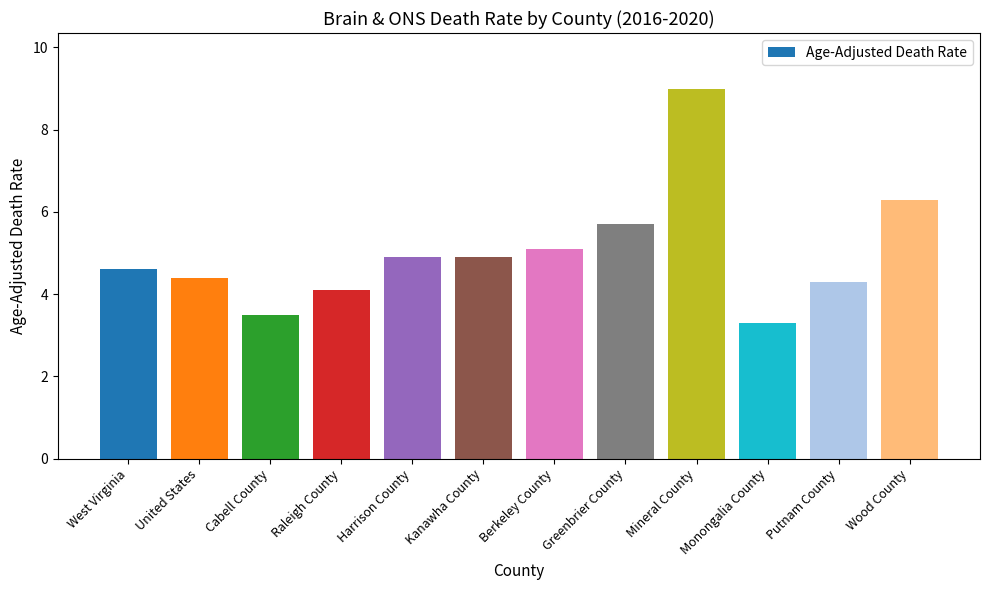

How many data points are less than 4?

2